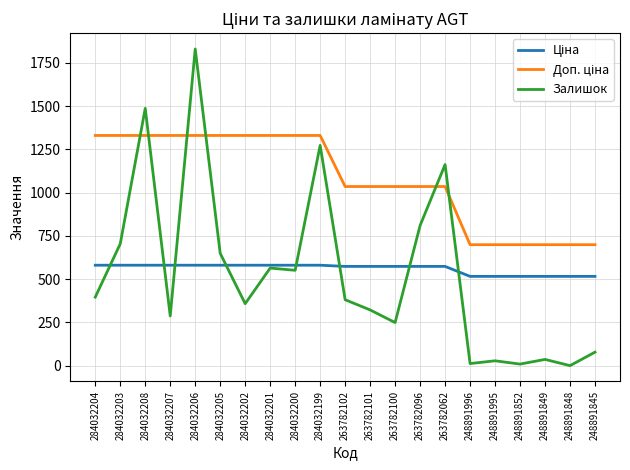

Which series has the widest spread of values?

Залишок